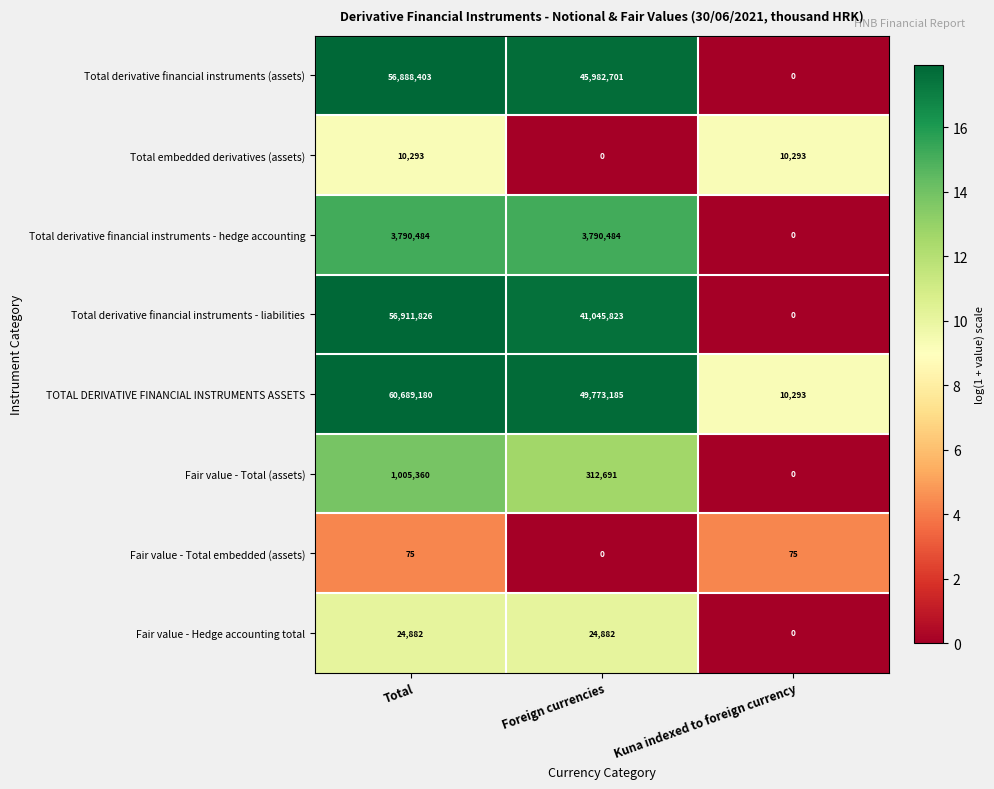

How many values in the TOTAL DERIVATIVE FINANCIAL INSTRUMENTS ASSETS series are below 49773185?

1